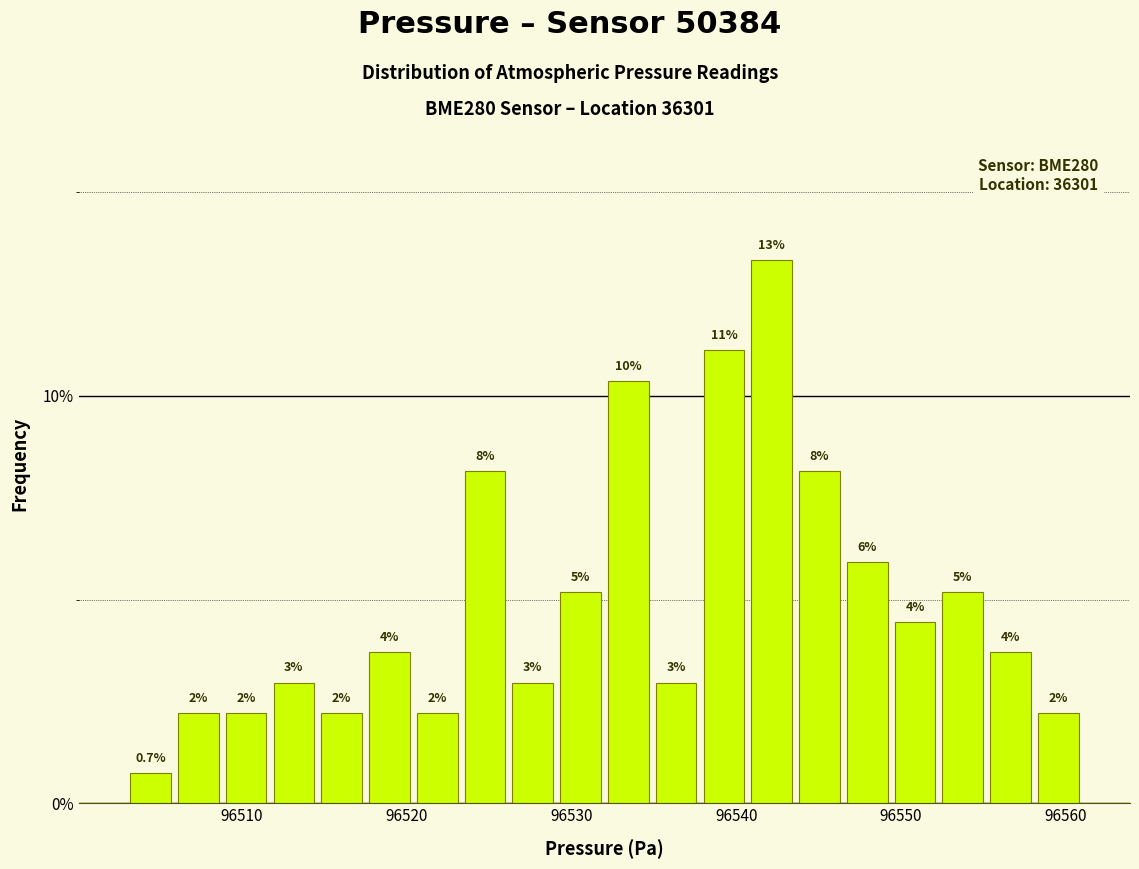

Around what value on the x-axis is the tallest bar? Give the approximate position of its centre, as read against the axis.

96542